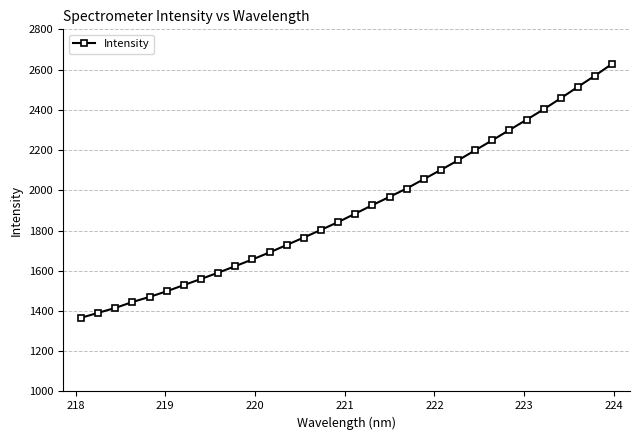

What is the maximum value shown in the chart?

2628.3